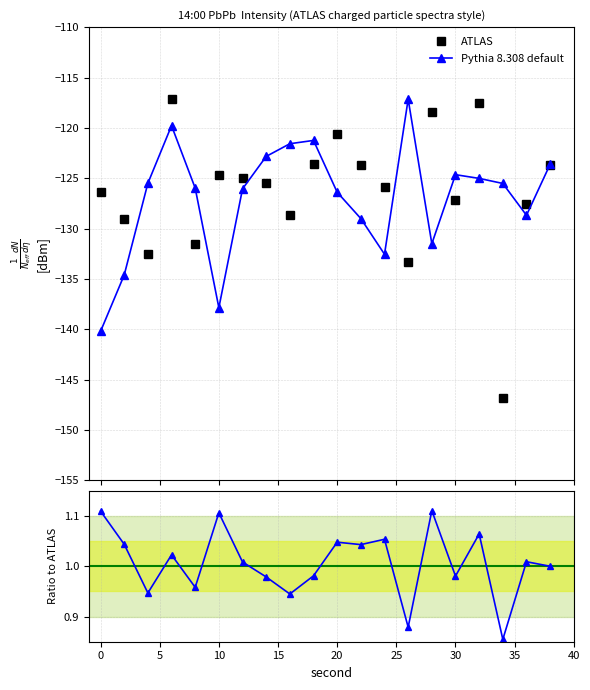

Reading right to left, list all the values displayed in this chart.

ATLAS: -123.6	-127.6	-146.9	-117.5	-127.1	-118.4	-133.3	-125.8	-123.7	-120.6	-123.6	-128.7	-125.5	-125.0	-124.6	-131.5	-117.1	-132.5	-129.0	-126.4
Pythia 8.308 default: -123.6	-128.7	-125.5	-125.0	-124.6	-131.5	-117.1	-132.5	-129.0	-126.4	-121.2	-121.6	-122.8	-126.1	-137.9	-126.0	-119.8	-125.5	-134.6	-140.2
Ratio to ATLAS: 1.0	1.0	0.9	1.1	1.0	1.1	0.9	1.1	1.0	1.0	1.0	0.9	1.0	1.0	1.1	1.0	1.0	0.9	1.0	1.1